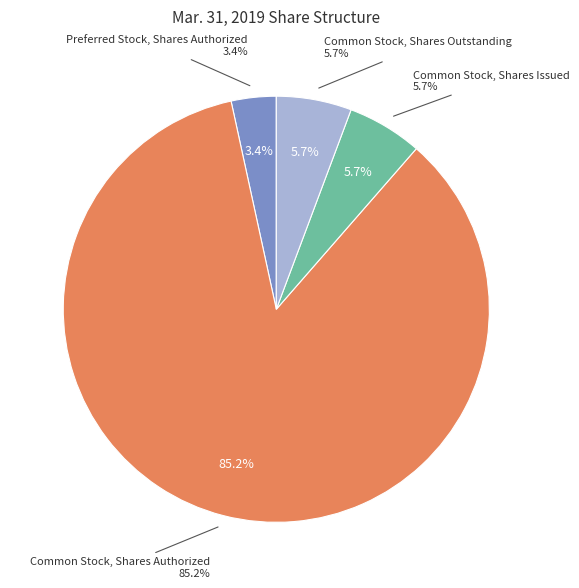

How many slices are in this pie chart?

4